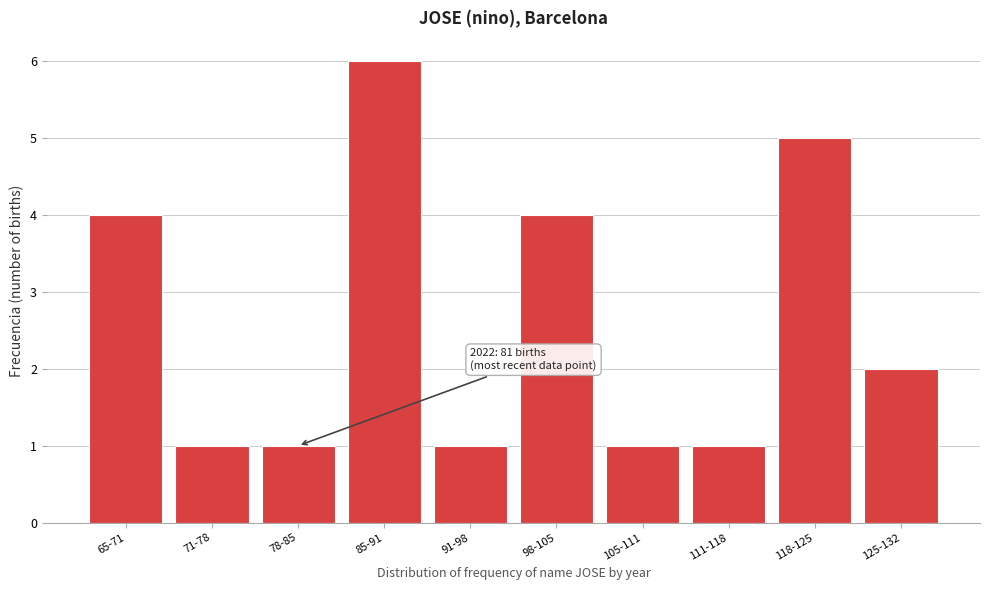

Reading right to left, what are all the values shown in this chart?

2	5	1	1	4	1	6	1	1	4